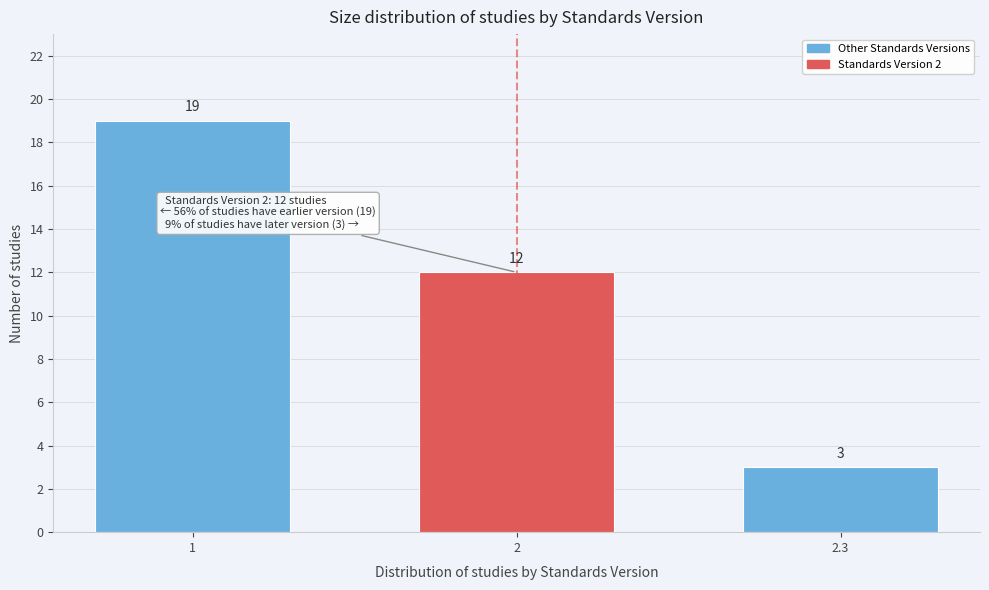

Reading left to right, extract all data points from this chart.

1=19	2=12	2.3=3